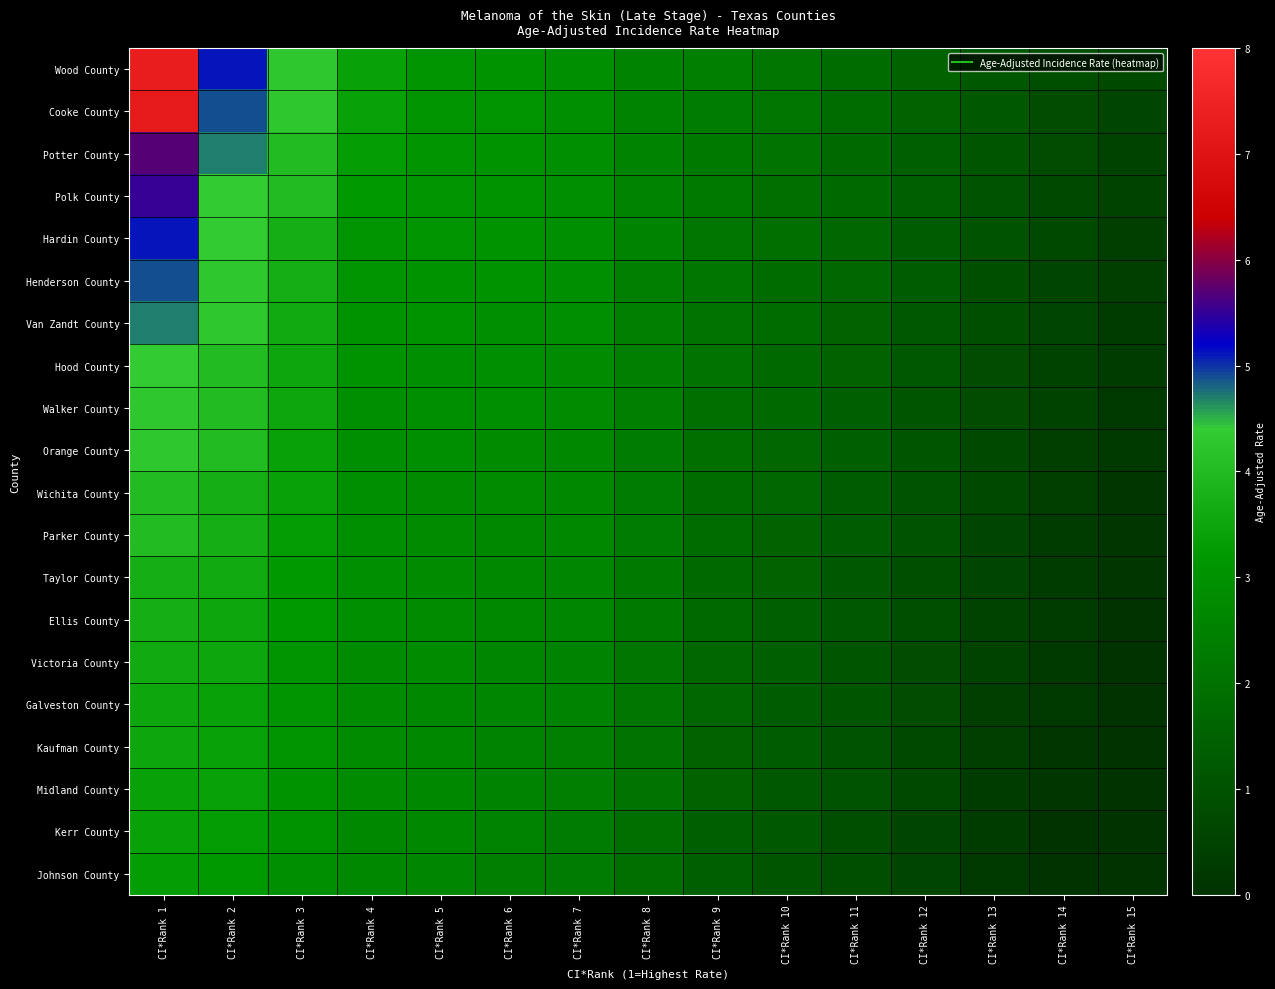

At which category is the sum across all series the highest?

CI*Rank 1